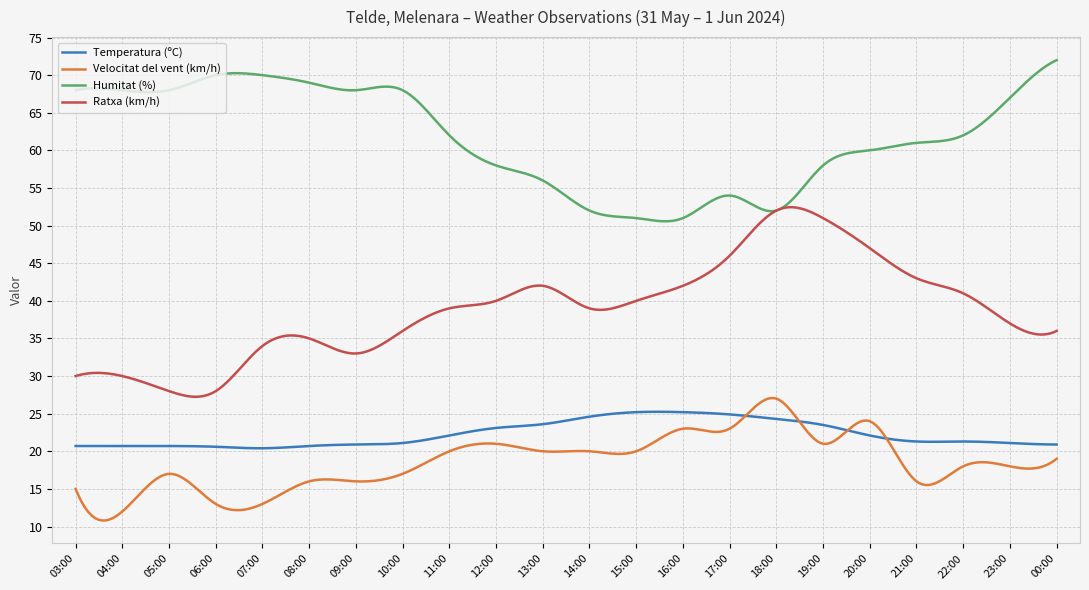

In Velocitat del vent (km/h), how many points are higher than both neighbors (excluding endpoints)?

8